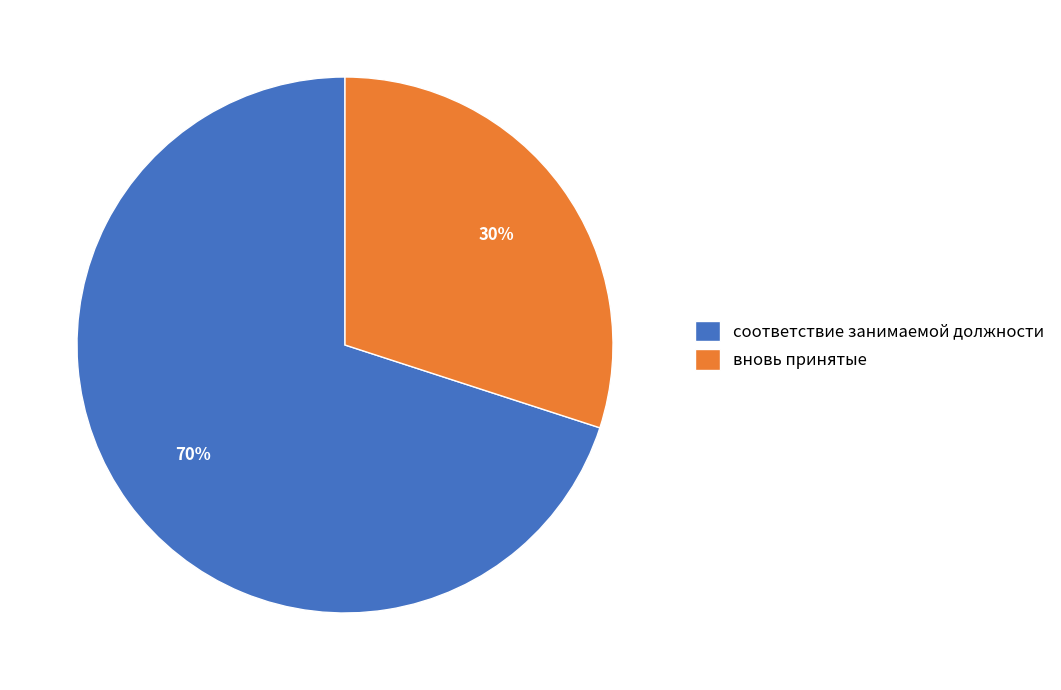

What is the largest slice in the pie chart?

соответствие занимаемой должности